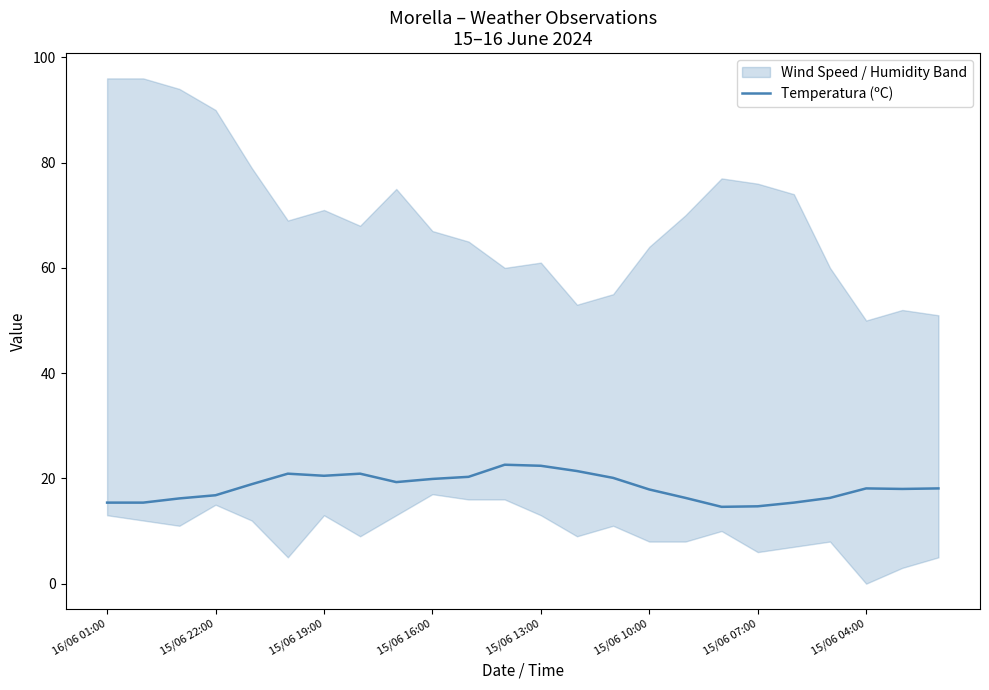

True or false: Temperatura (ºC) has a value of 26.0 at 15/06 07:00.

False